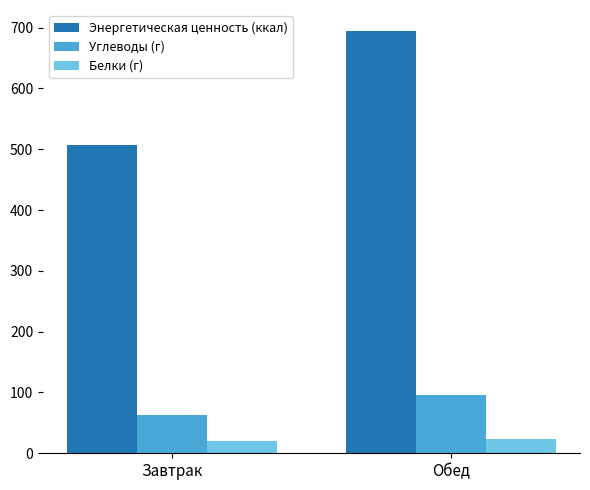

At which category is the sum across all series the highest?

Обед